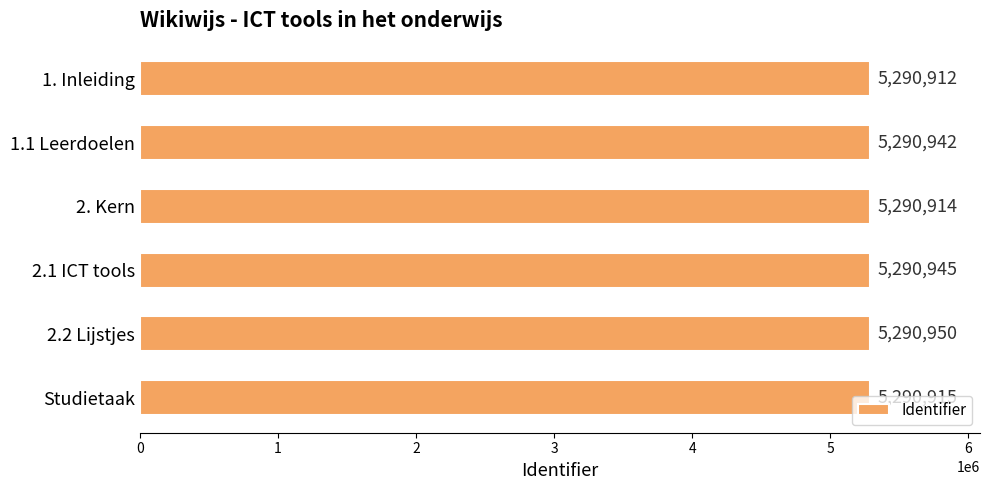

The value at Studietaak is 9068506. True or false?

False